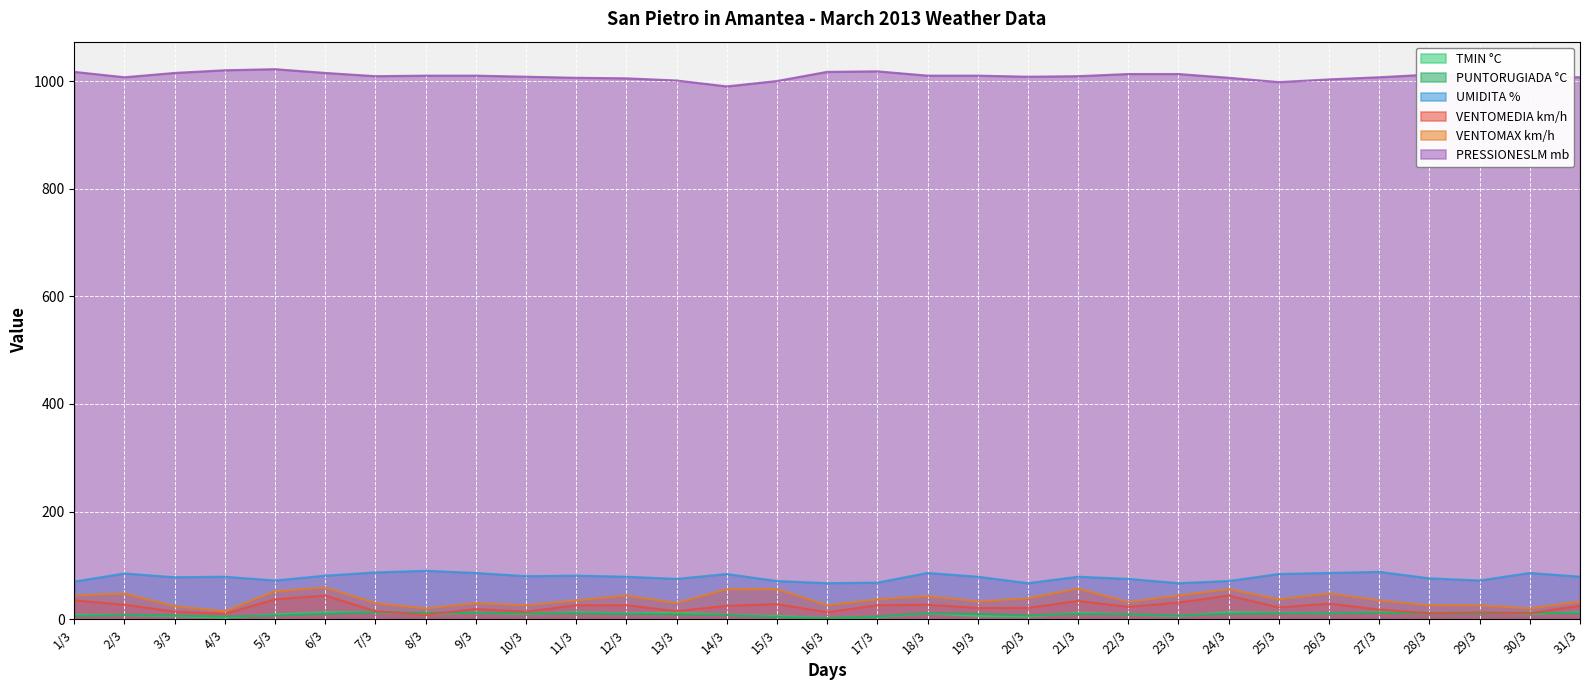

What is the sum of the VENTOMEDIA km/h values at 14/3 and 2/3?

52